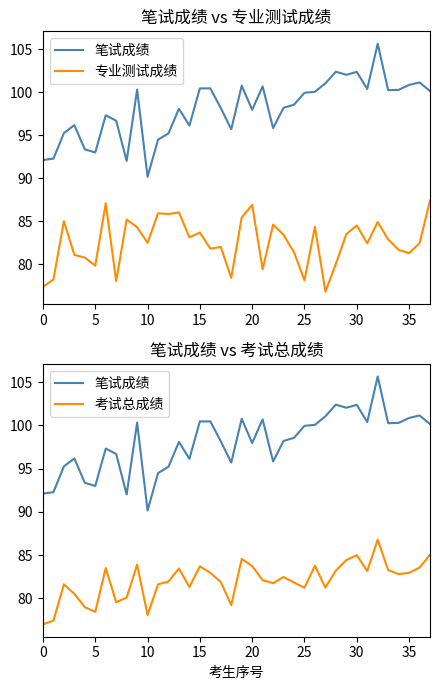

What is the sum of all 专业测试成绩 values?

3137.5